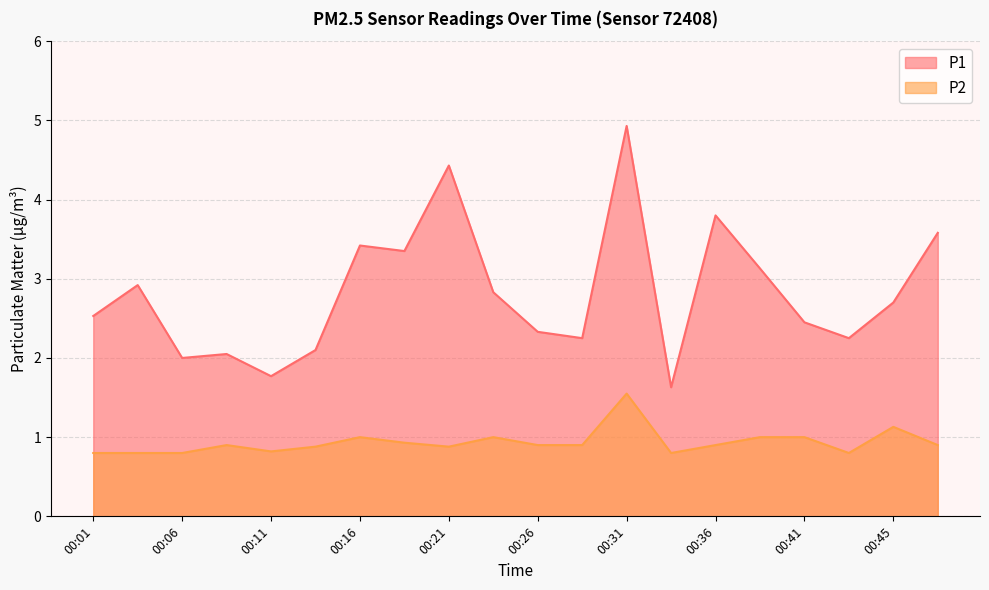

At which category is the sum across all series the highest?

00:31